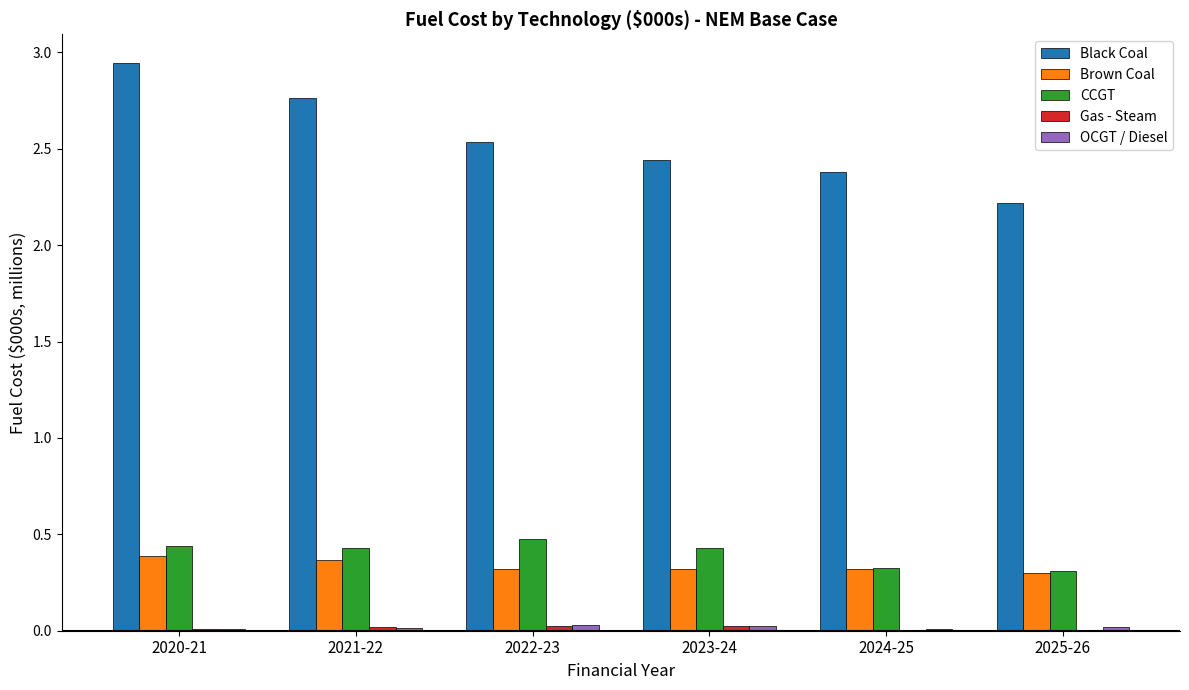

Is it true that Brown Coal equals 0.2 at 2020-21?

False